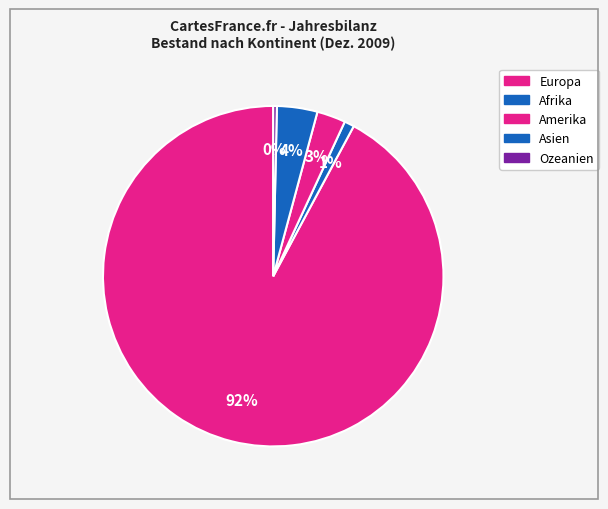

What percentage is the Afrika slice, to the nearest percent?

1%